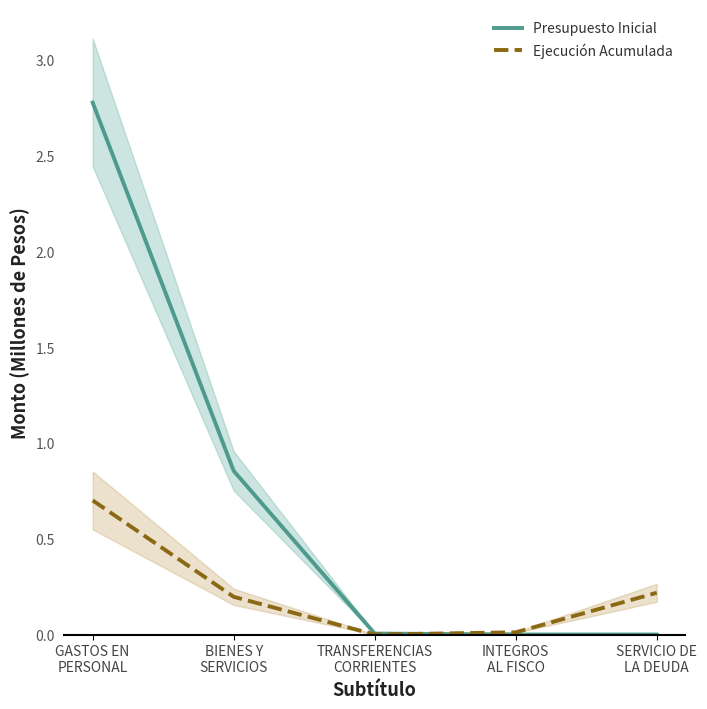

What is the label of the 3rd point from the left?

TRANSFERENCIAS
CORRIENTES